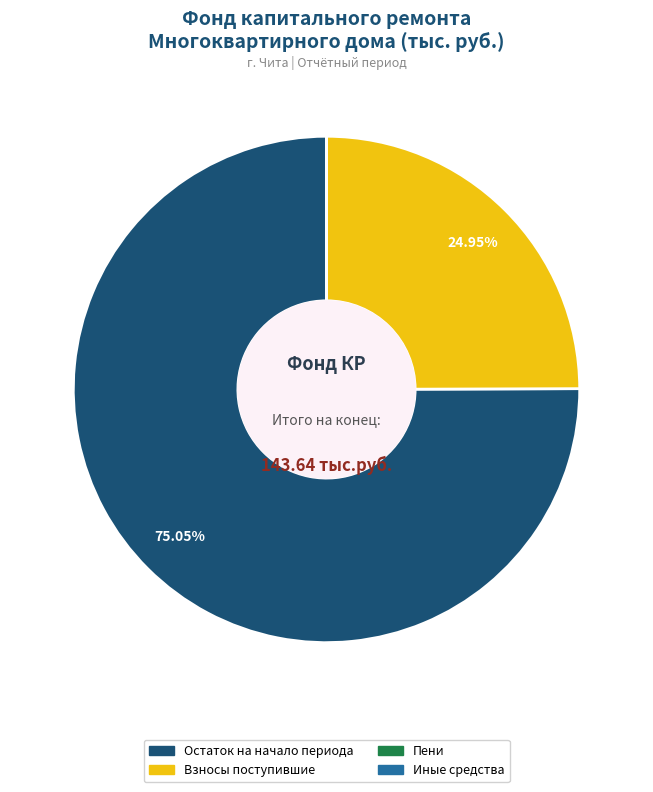

To the nearest percent, what portion does Остаток на начало периода represent?

75%